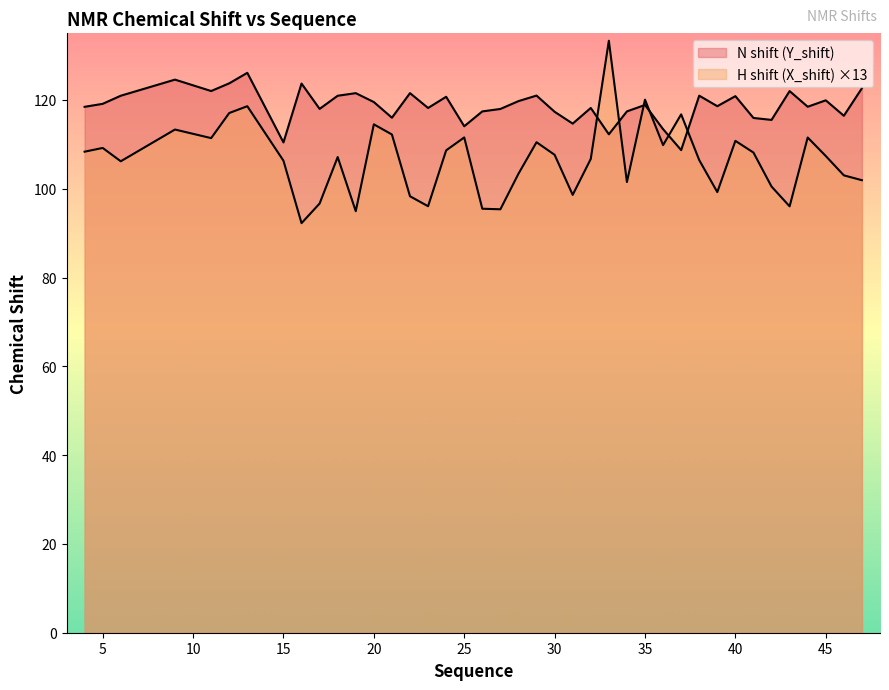

Rank the series at 24 from lowest to highest value.

H shift (X_shift), N shift (Y_shift)